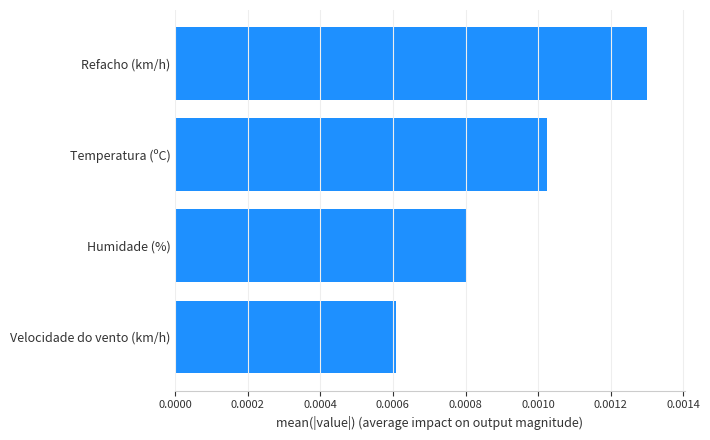

Rank the categories by value from lowest to highest.

Velocidade do vento (km/h), Humidade (%), Temperatura (ºC), Refacho (km/h)